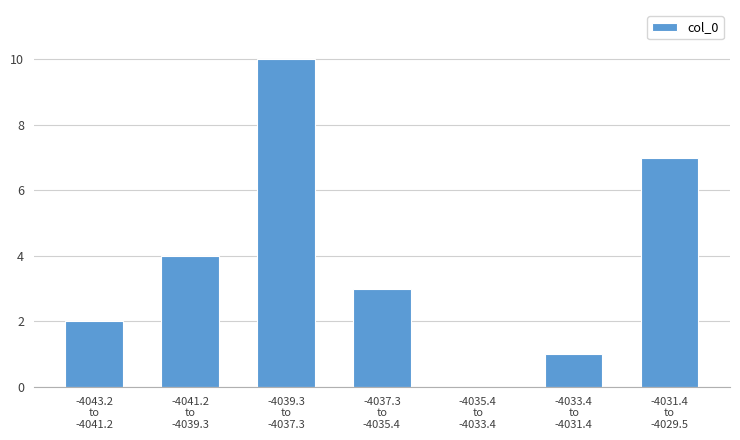

What is the maximum value shown in the chart?

10